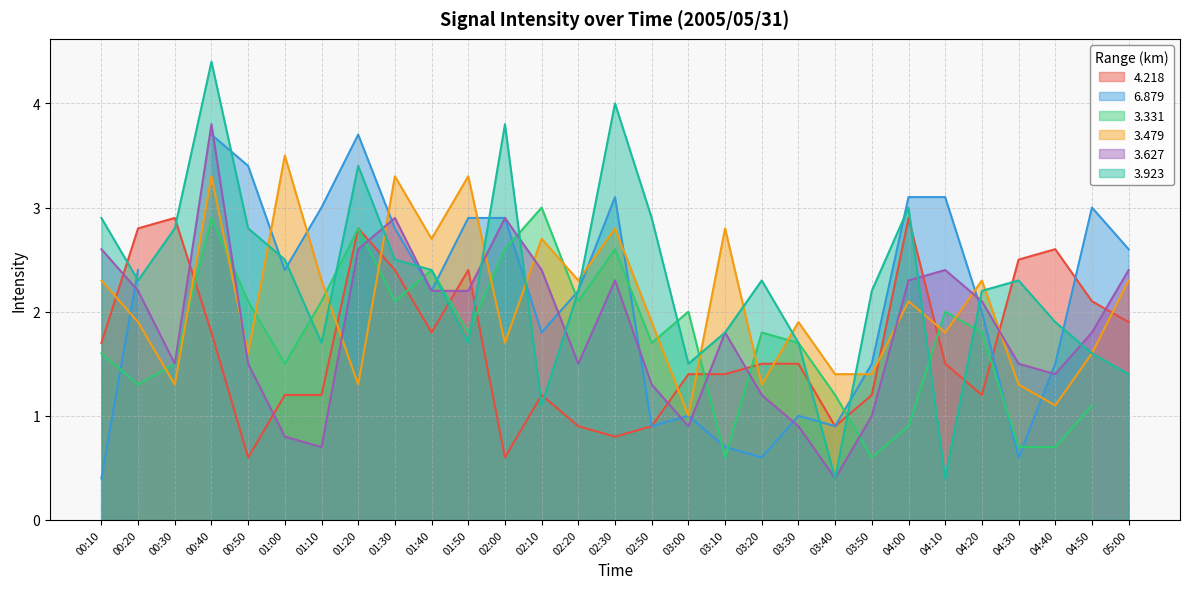

The 3.627 series shows 3.4 at 01:40. True or false?

False